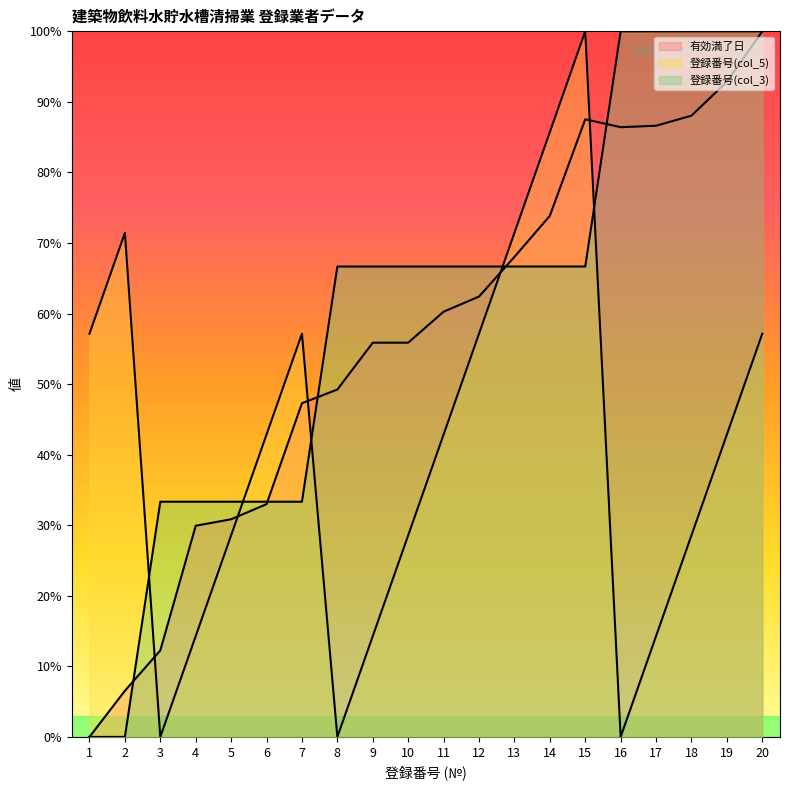

Rank the series by their maximum value, from lowest to highest.

有効満了日 (line), 登録番号(col_5) (line), 登録番号(col_3) (line)